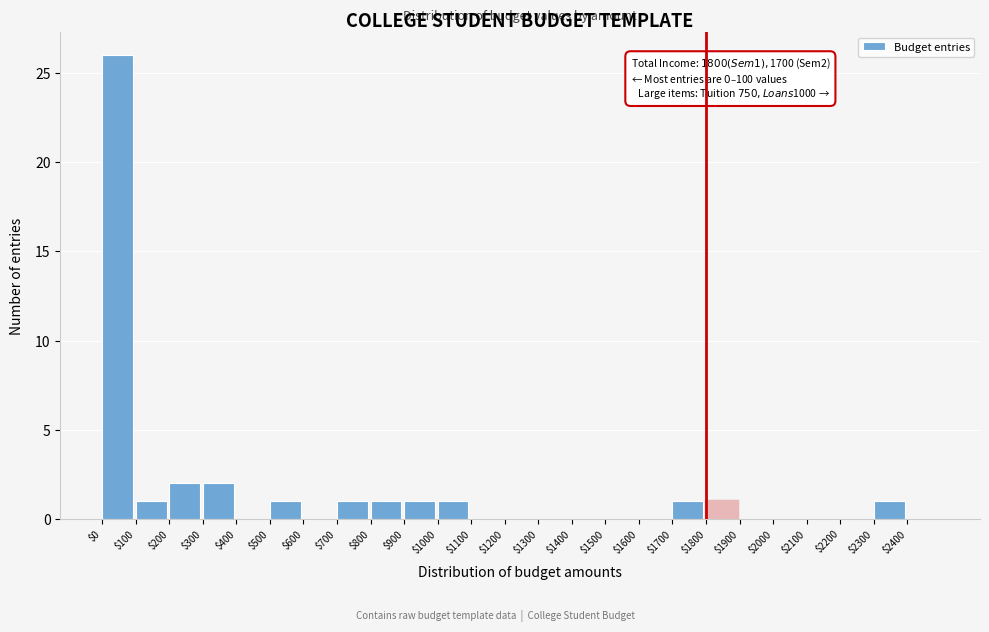

Which range on the x-axis has the tallest bar?

0 to 100